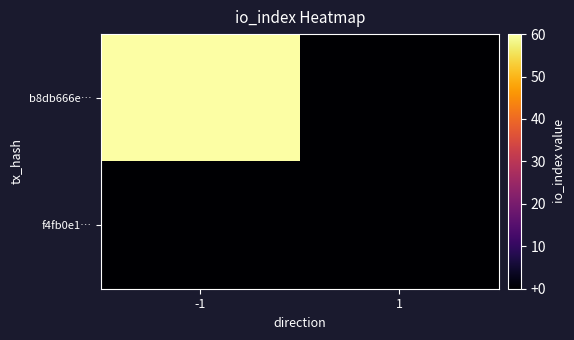

At which category is the sum across all series the highest?

-1